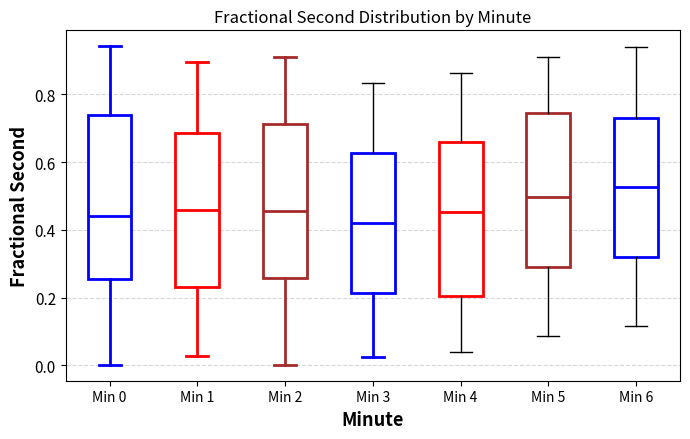

Comparing the boxes themselves (not the whiskers), which one is the tallest?

Min 0